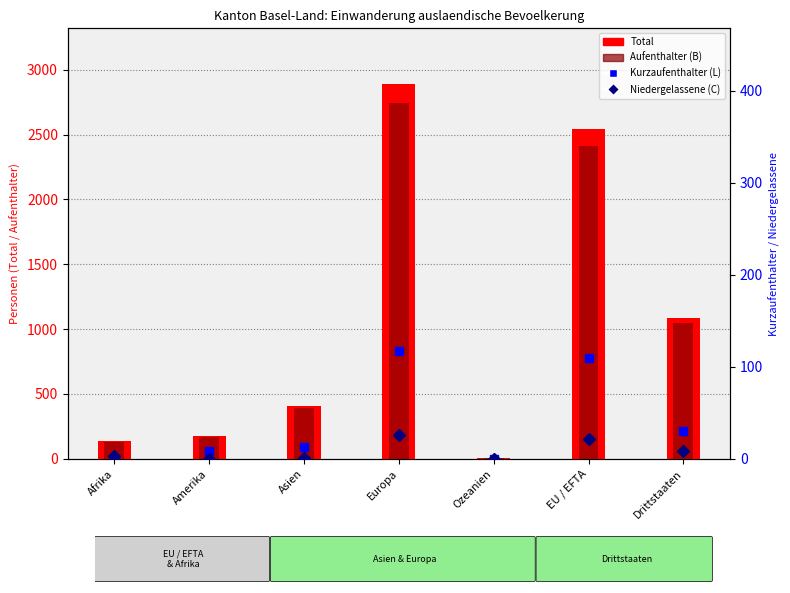

Which category has the highest value across all series?

Europa